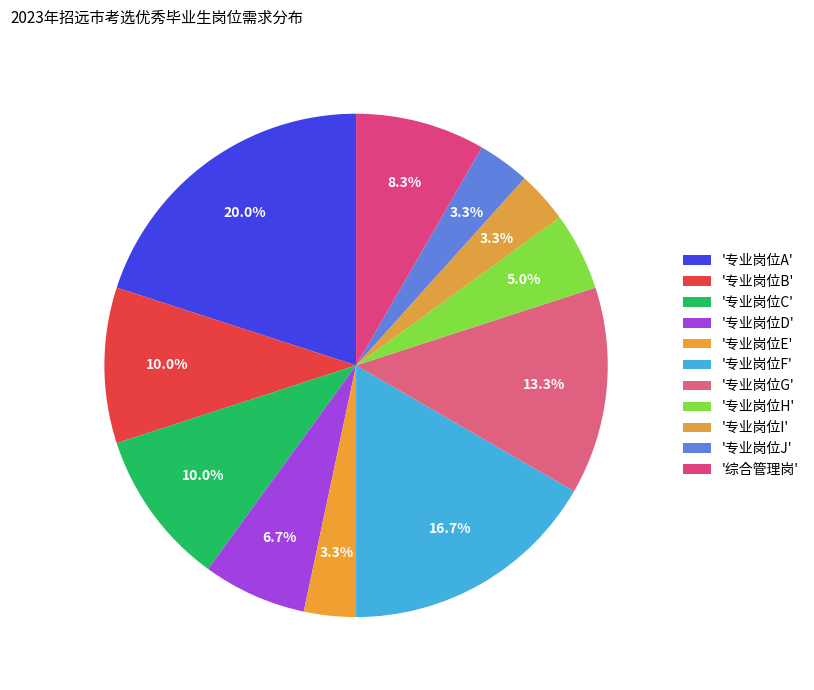

Count the number of slices in the pie.

11